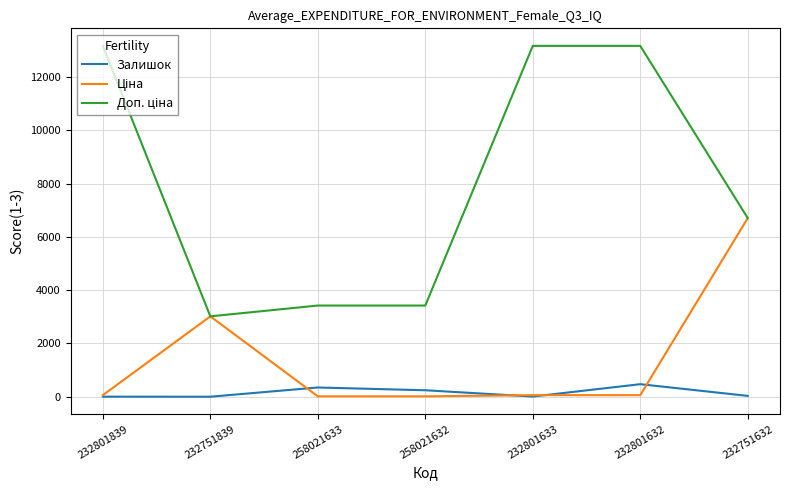

The Залишок series shows 347.0 at 258021633. True or false?

True